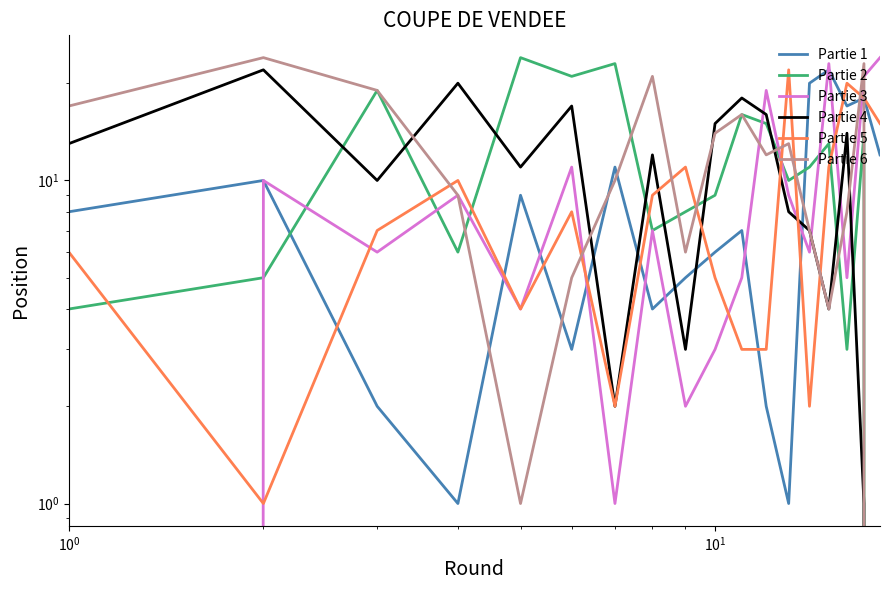

At how many categories does at least one series exceed 15?

16